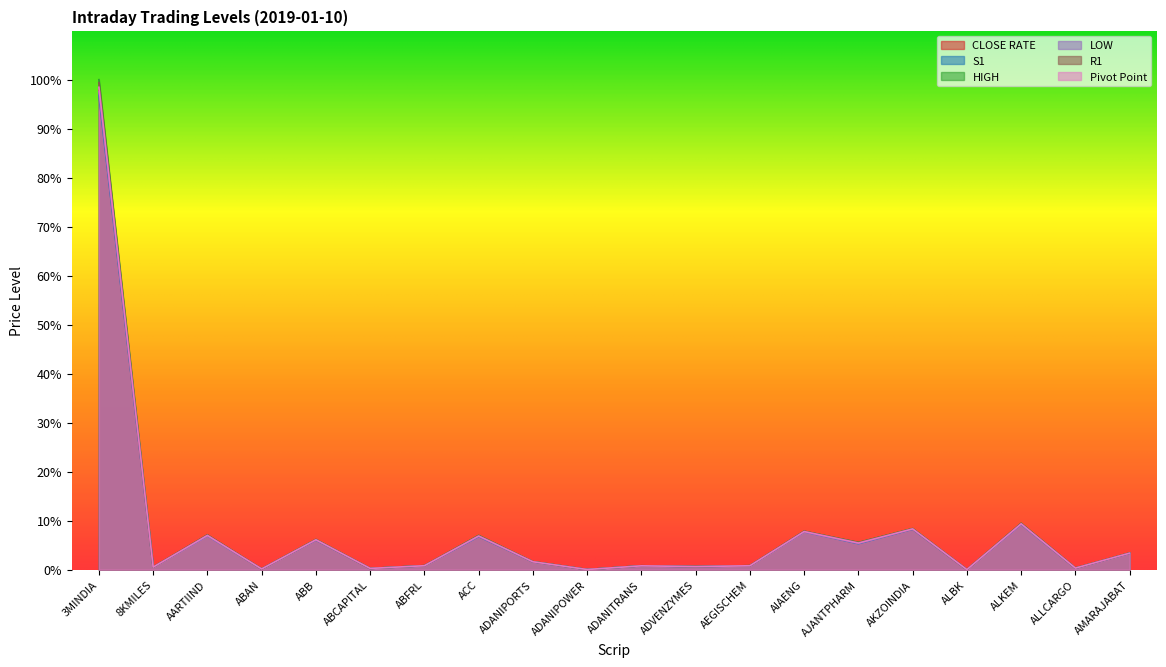

Does the chart have visible grid lines?

No